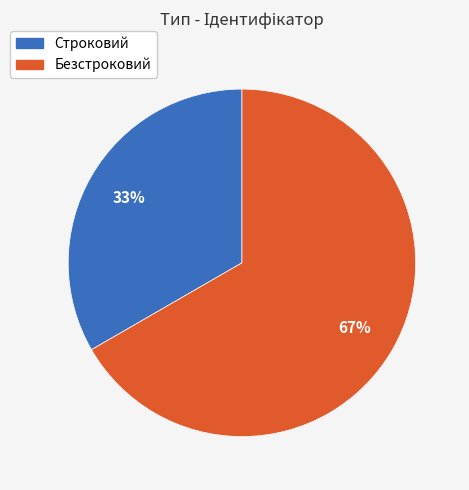

Is there a majority slice in this chart?

Yes